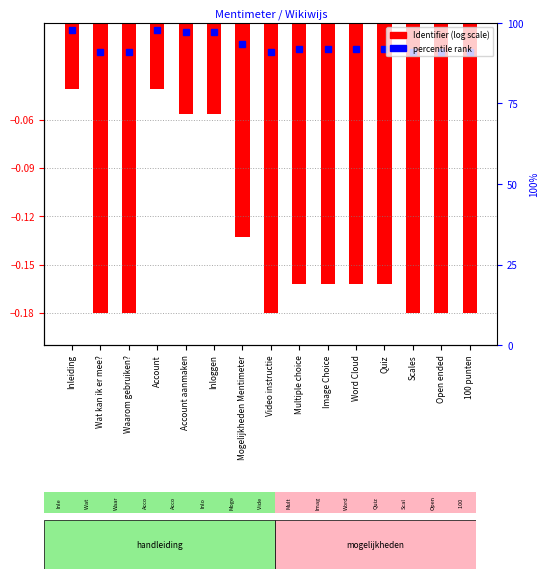

List the labels in order of value, largest first.

Inleiding, Account, Account aanmaken, Inloggen, Mogelijkheden Mentimeter, Multiple choice, Image Choice, Word Cloud, Quiz, Scales, Video instructie, Open ended, 100 punten, Wat kan ik er mee?, Waarom gebruiken?